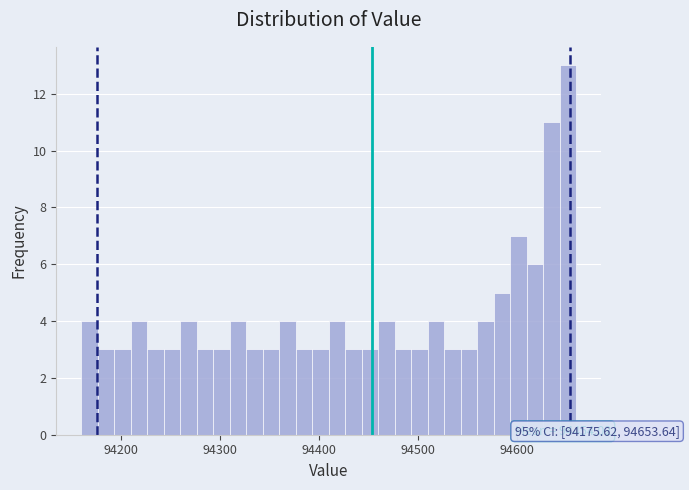

Around what value on the x-axis is the tallest bar? Give the approximate position of its centre, as read against the axis.

94650